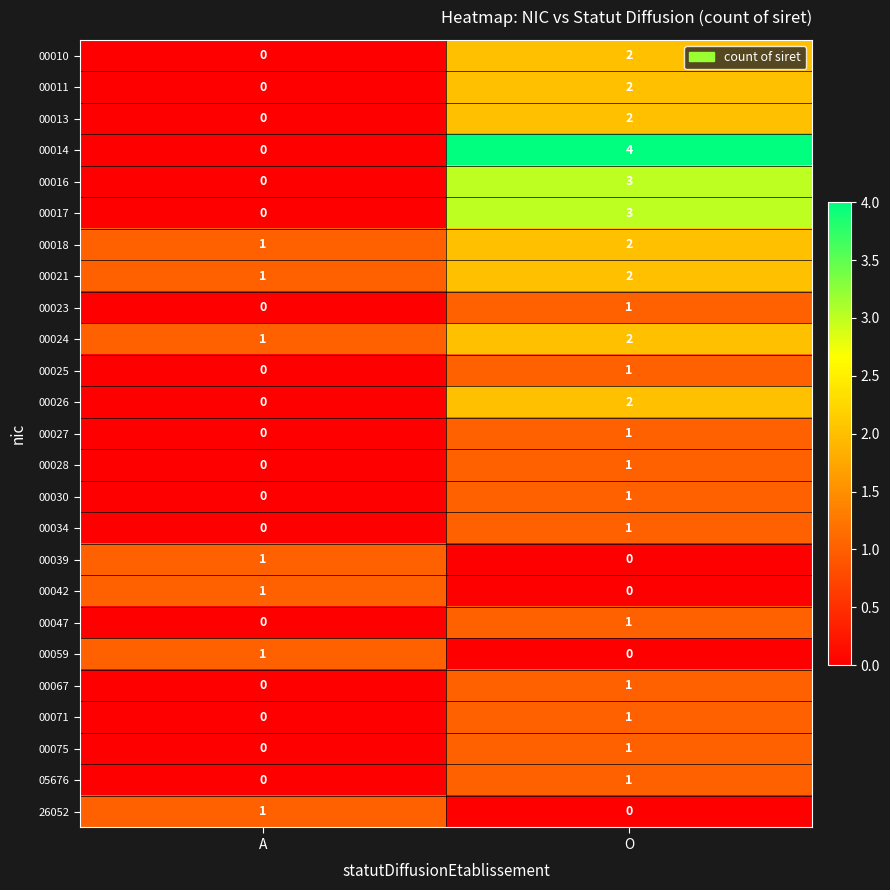

What is the maximum value shown in the chart?

4